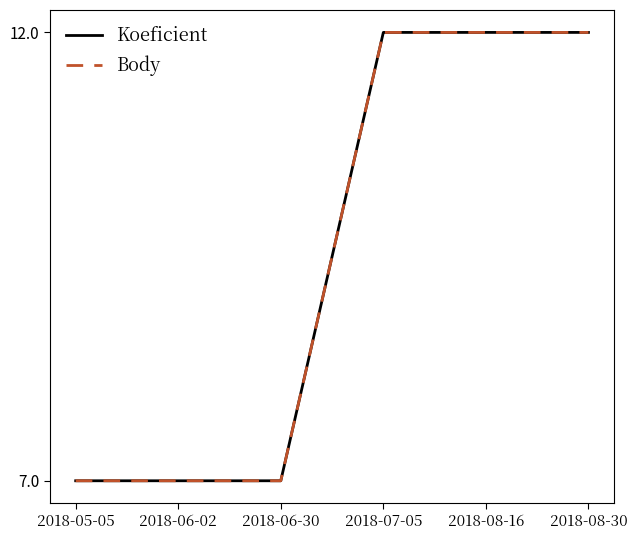

Does the chart have visible grid lines?

No